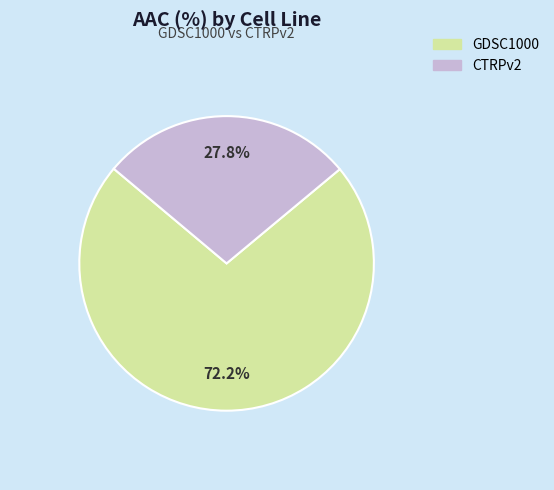

Rank the categories by value from lowest to highest.

CTRPv2, GDSC1000